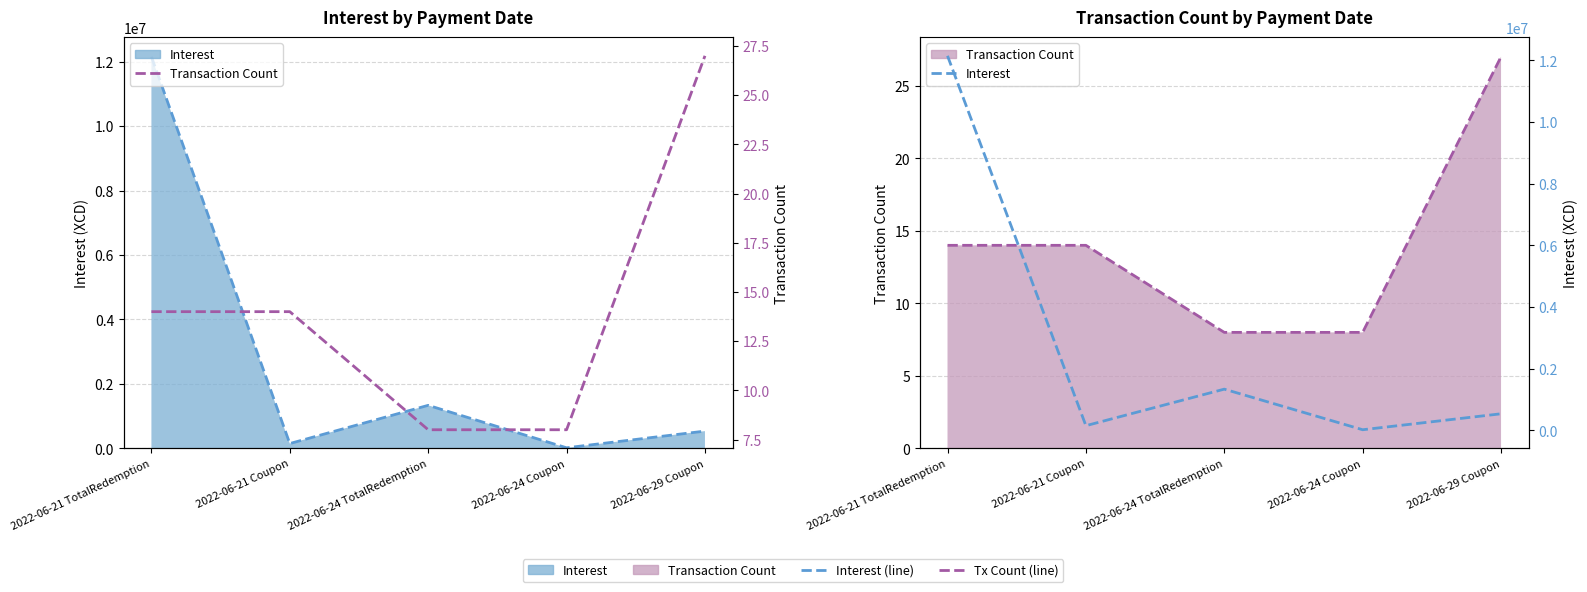

What are all the series names shown in the legend?

Interest line, Transaction Count line, Transaction Count, Interest